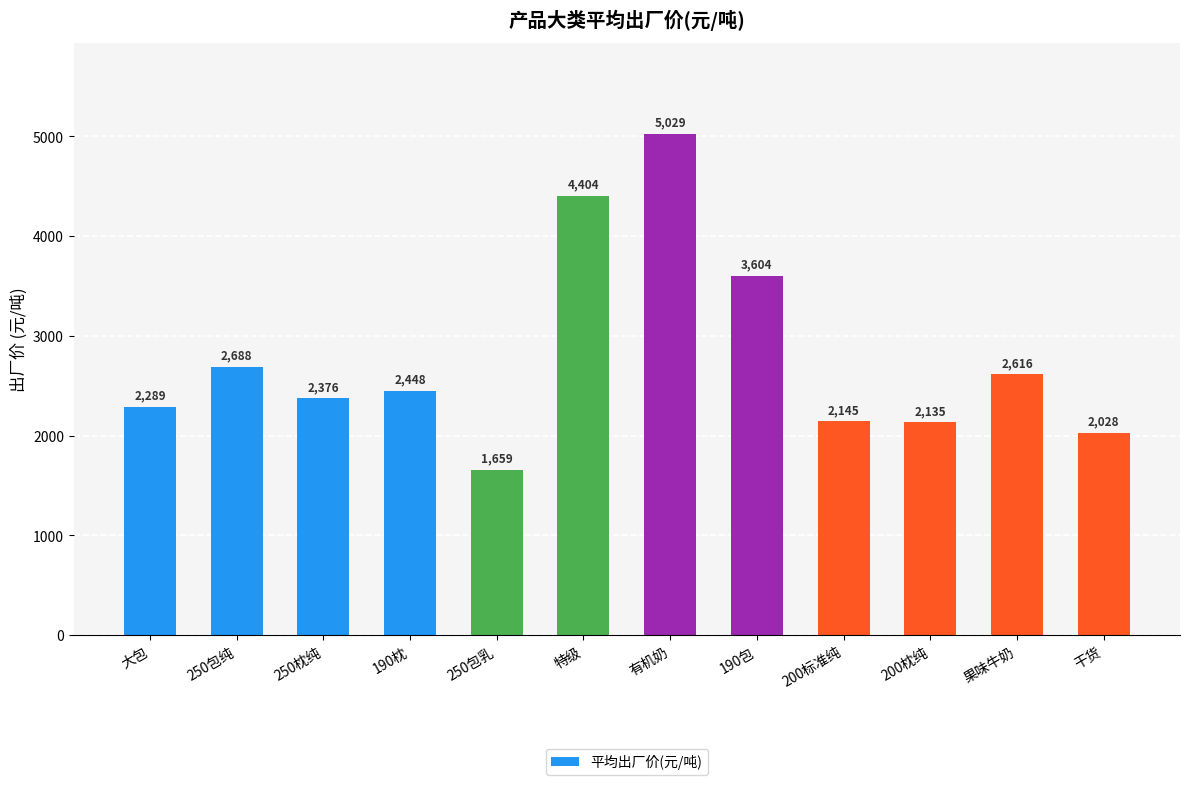

Where is the data nearest to the value 3343?

190包